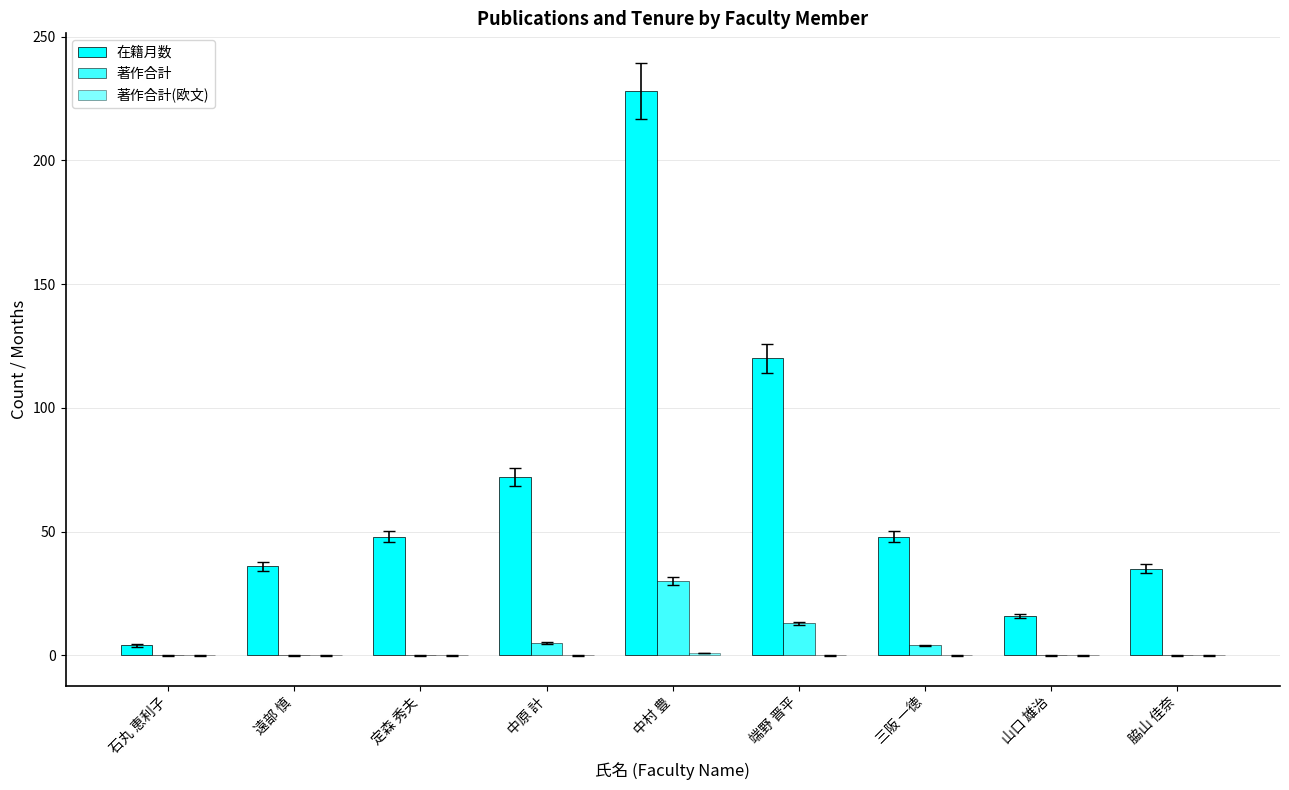

What position from the left is 定森 秀夫?

3